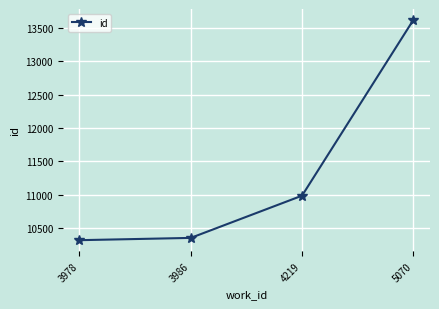

List the labels in order of value, smallest first.

3978, 3986, 4219, 5070